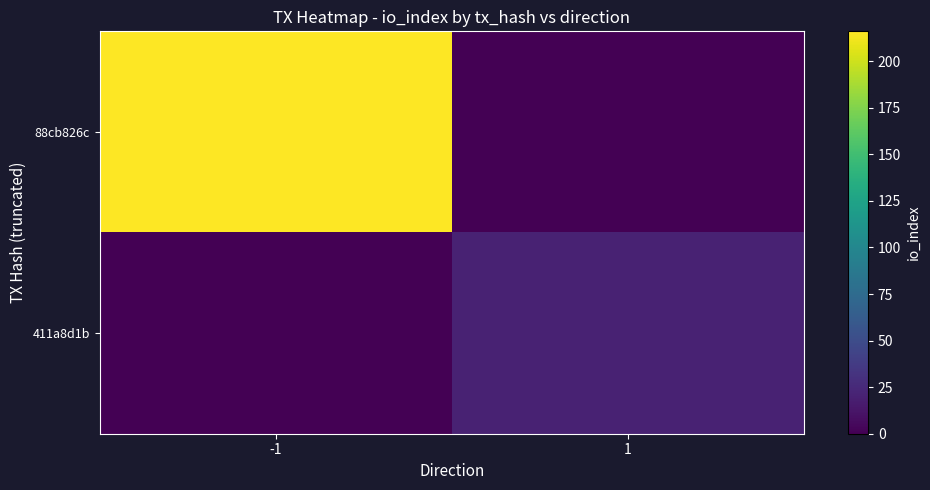

Rank the series by their average value, from highest to lowest.

88cb826c, 411a8d1b